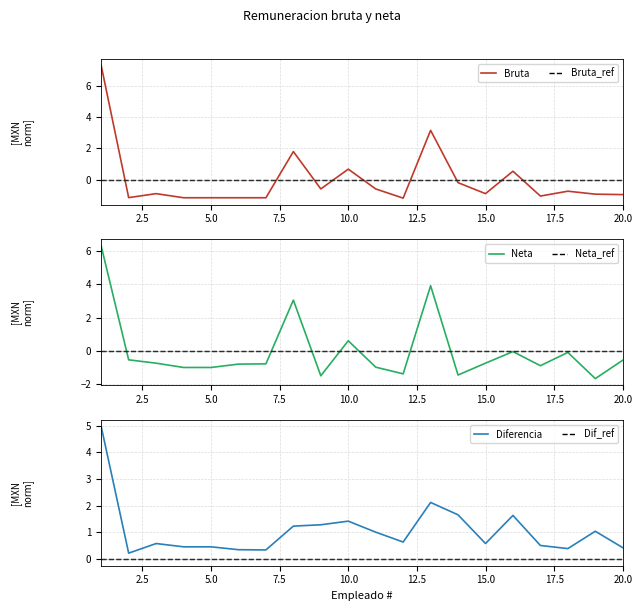

After their last crossing, which series has the higher values: Bruta or Bruta_ref?

Bruta_ref